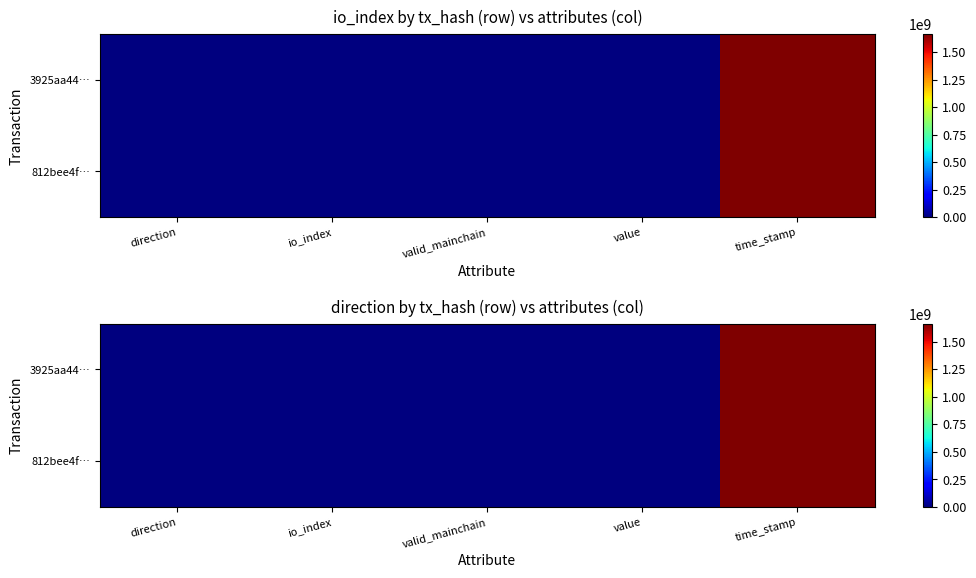

Which has a higher value, io_index or valid_mainchain?

io_index